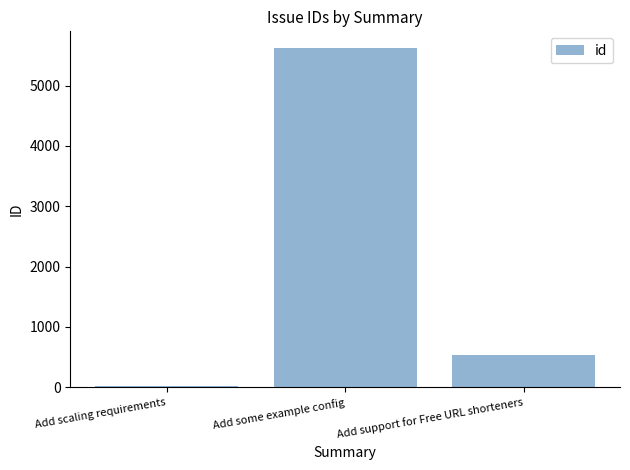

Rank the categories by value from lowest to highest.

Add scaling requirements, Add support for Free URL shorteners, Add some example config